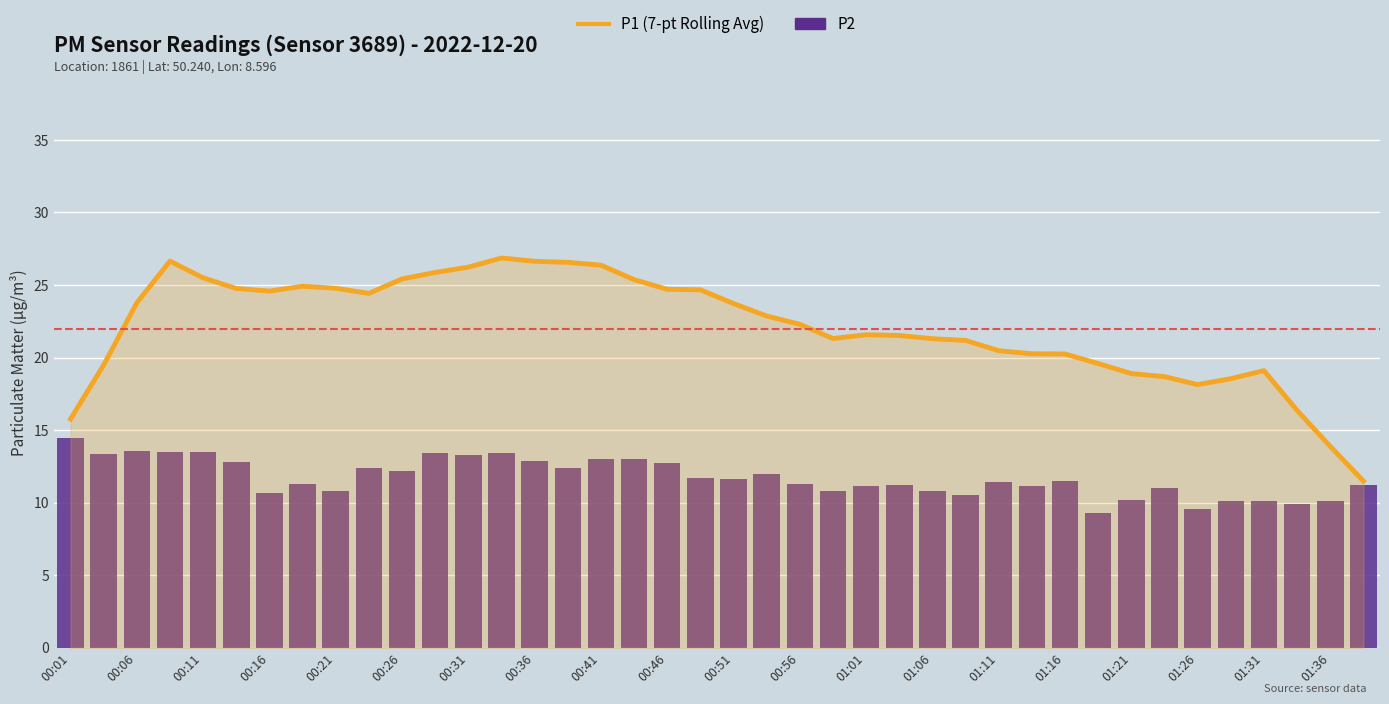

What is the sum of all P2 values?

469.2